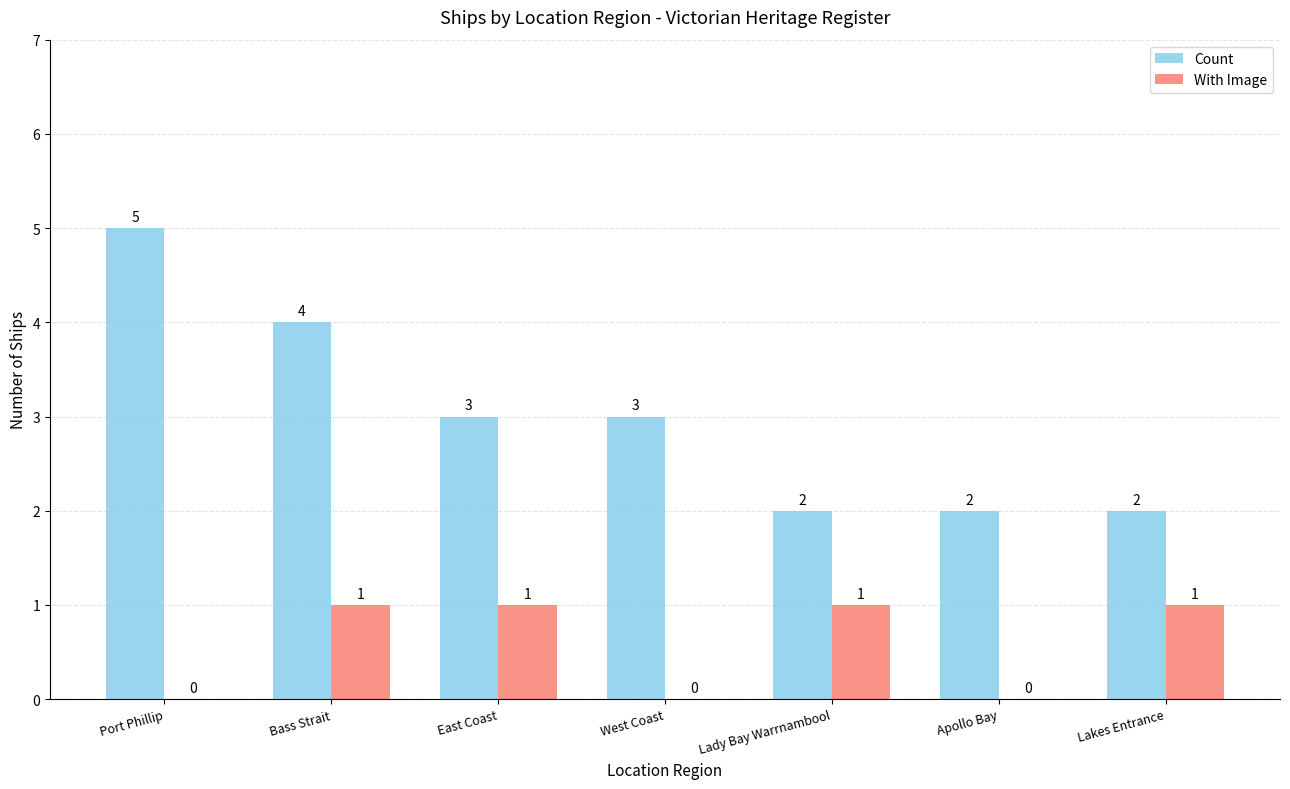

What is the sum of all With Image values?

4